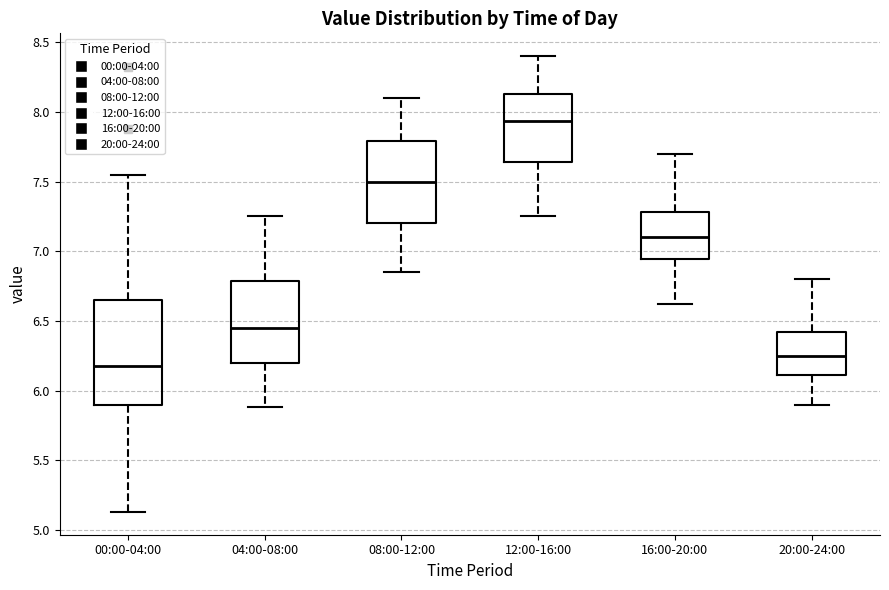

Reading left to right, read every box against the y-axis: the position of its median line, the range the box covers, and the ends of its whiskers. The values are not printed on the chart, so give them approximately, as read against the axis.

00:00-04:00: median 6.20, box 5.90 to 6.65, whiskers 5.15 to 7.55
04:00-08:00: median 6.45, box 6.20 to 6.80, whiskers 5.90 to 7.25
08:00-12:00: median 7.50, box 7.20 to 7.80, whiskers 6.85 to 8.10
12:00-16:00: median 7.95, box 7.65 to 8.15, whiskers 7.25 to 8.40
16:00-20:00: median 7.10, box 6.95 to 7.30, whiskers 6.60 to 7.70
20:00-24:00: median 6.25, box 6.10 to 6.40, whiskers 5.90 to 6.80